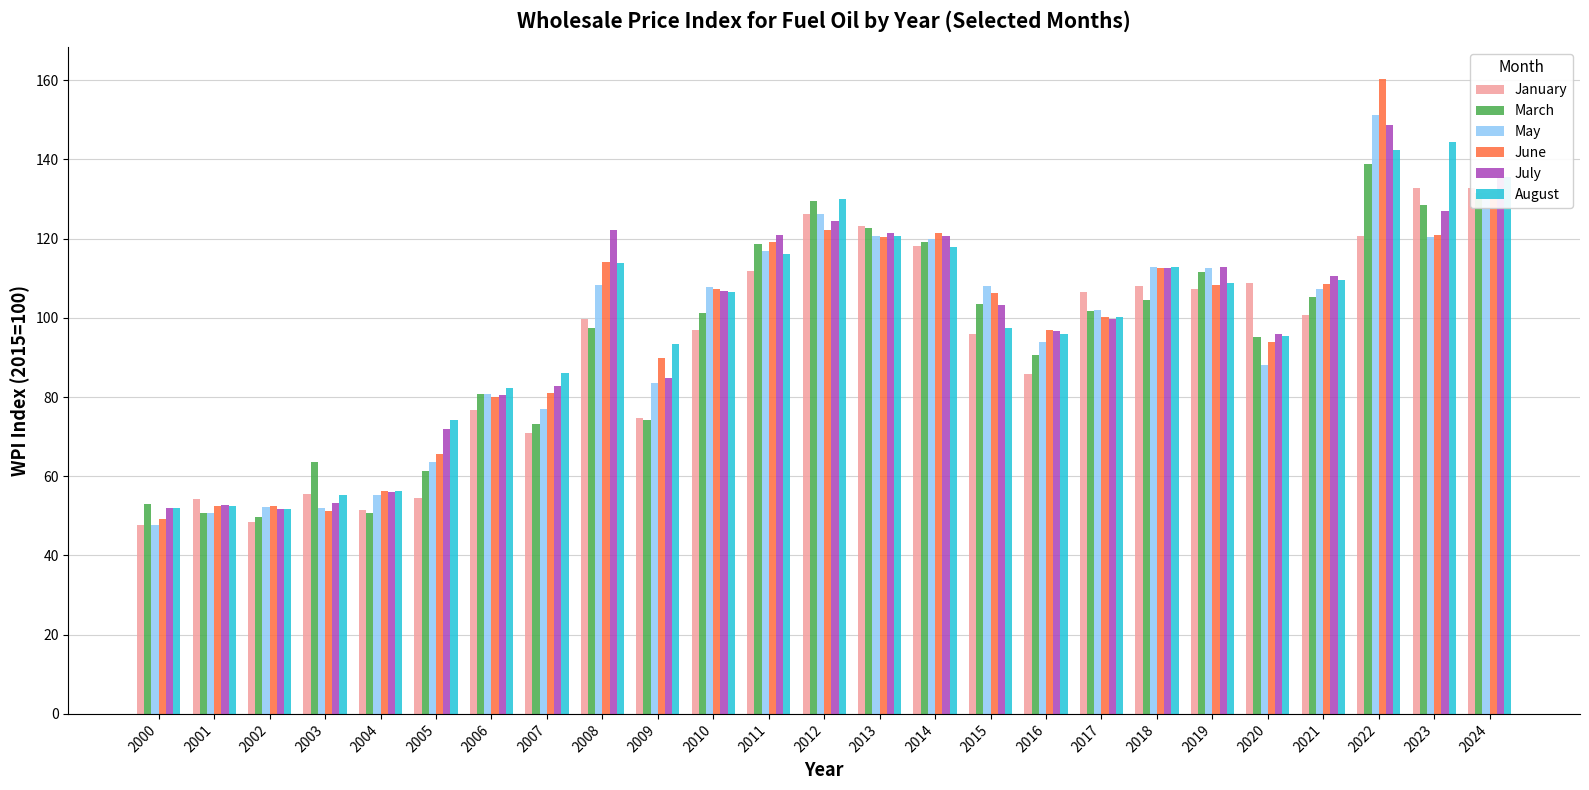

Which series has the widest spread of values?

June